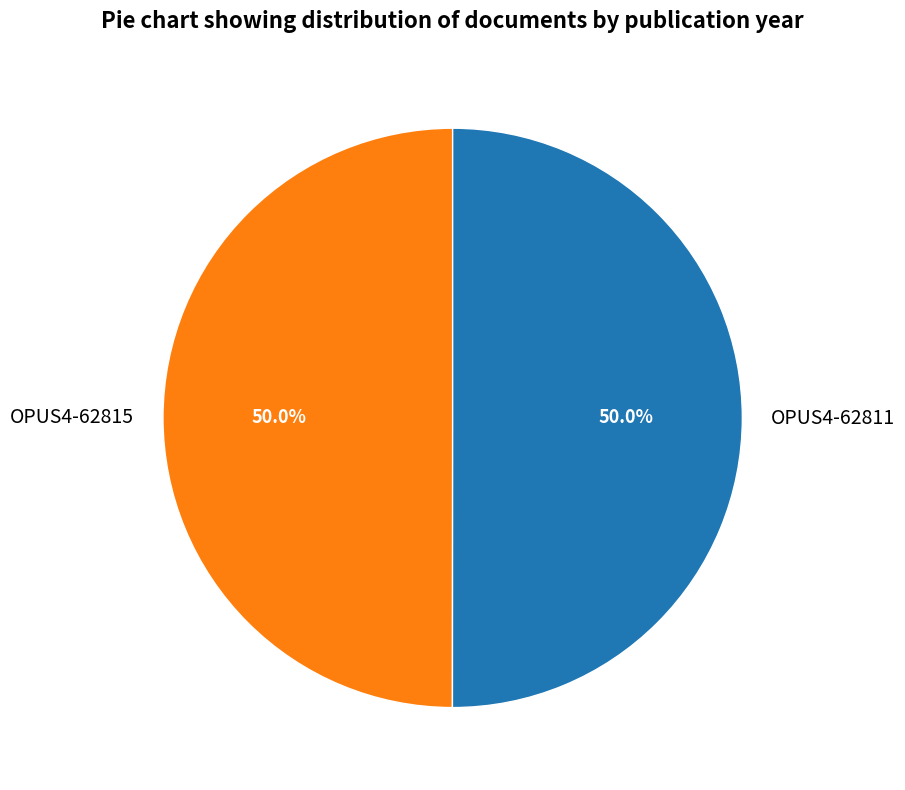

To the nearest percent, what percentage of the pie is OPUS4-62811?

50%